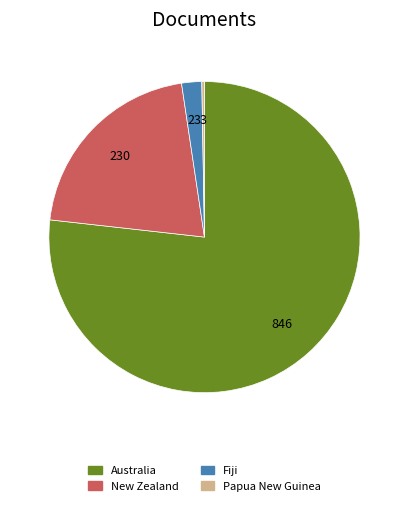

Which has a higher value, Australia or Fiji?

Australia